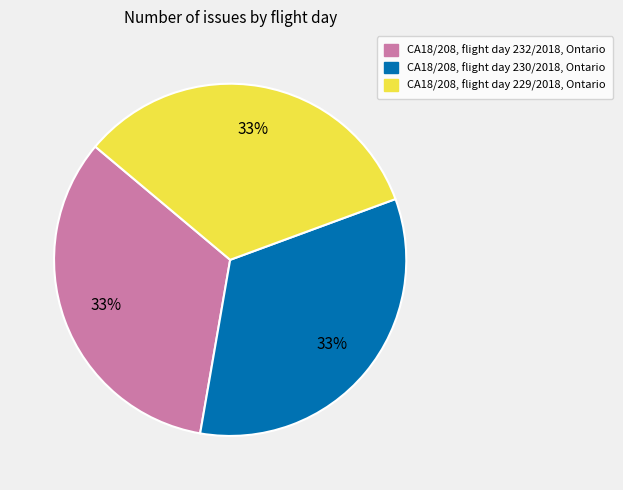

Do CA18/208, flight day 232/2018, Ontario and CA18/208, flight day 229/2018, Ontario together represent more than half of the pie?

Yes